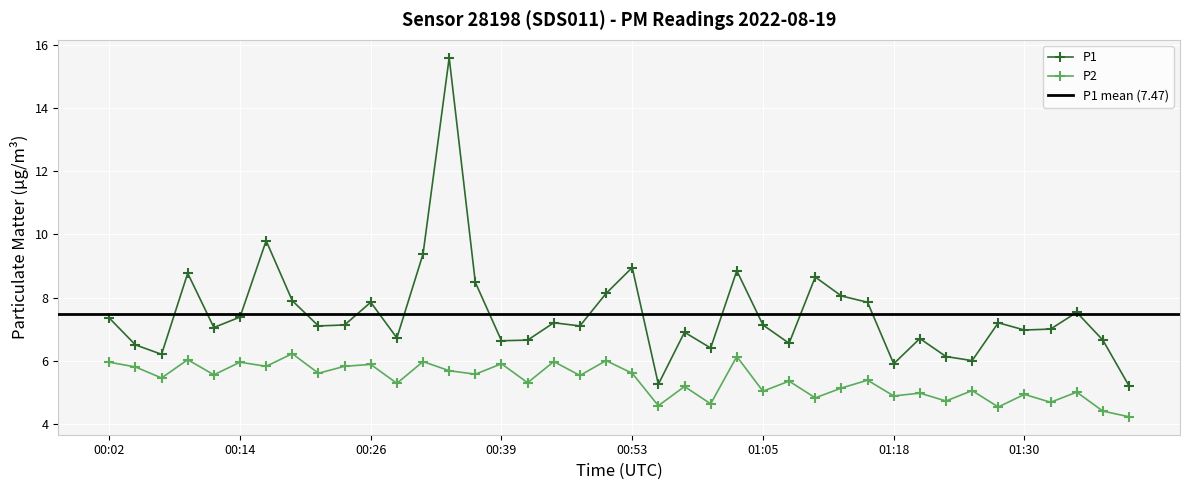

True or false: P1 and P2 intersect in this chart.

False